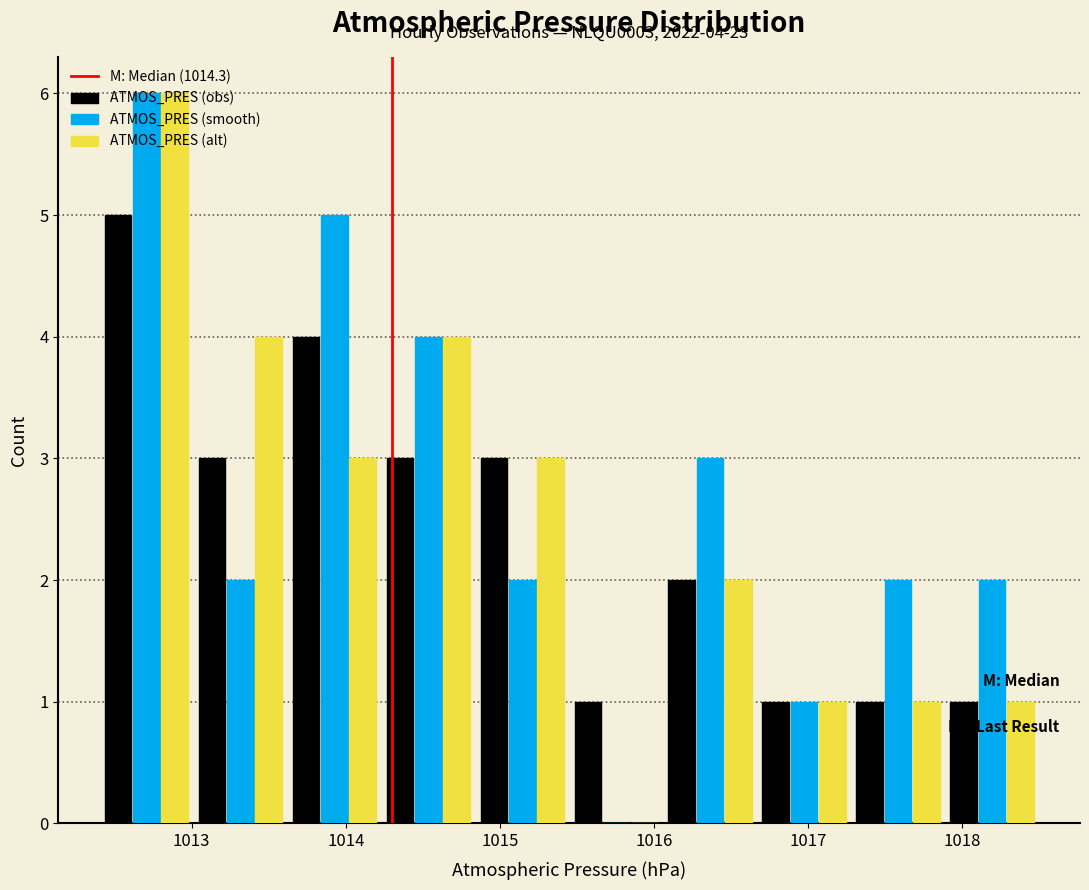

In the ATMOS_PRES (alt) series, which range on the x-axis has the tallest bar?

1012.40 to 1013.01